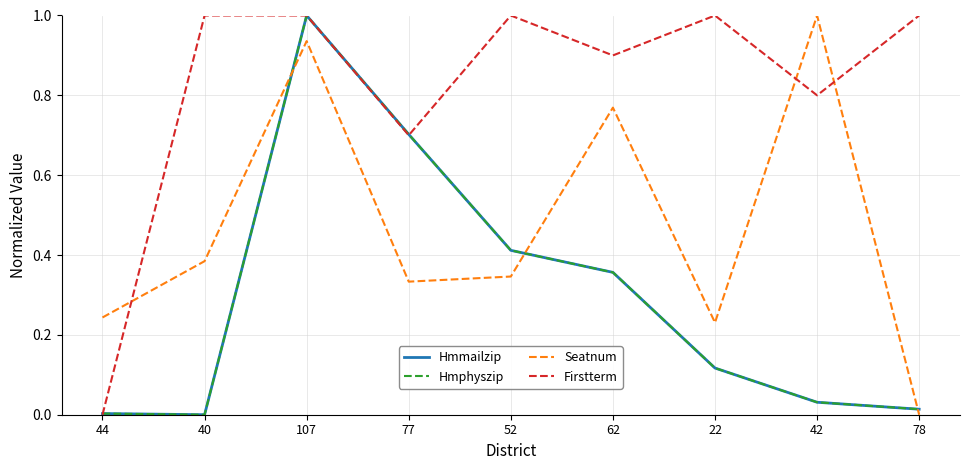

Rank the series by their maximum value, from lowest to highest.

Hmmailzip, Hmphyszip, Seatnum, Firstterm